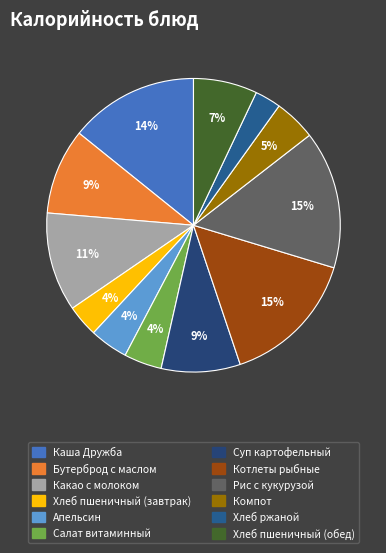

To the nearest percent, what is the difference between the largest and smallest slice percentages?

12%